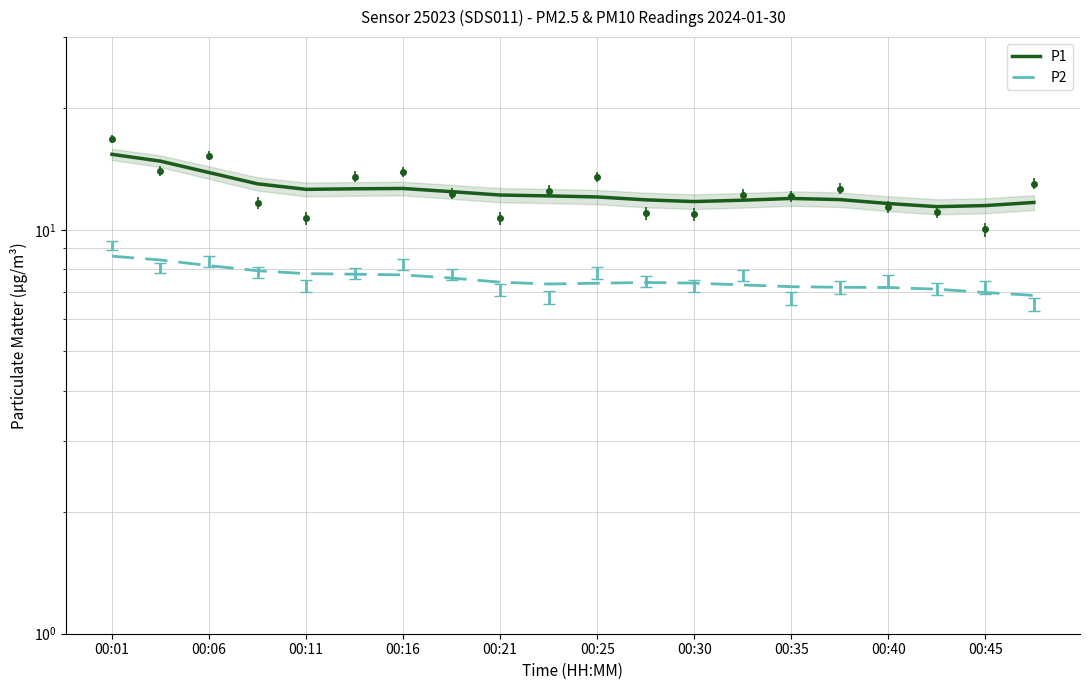

At how many categories does at least one series exceed 7?

20